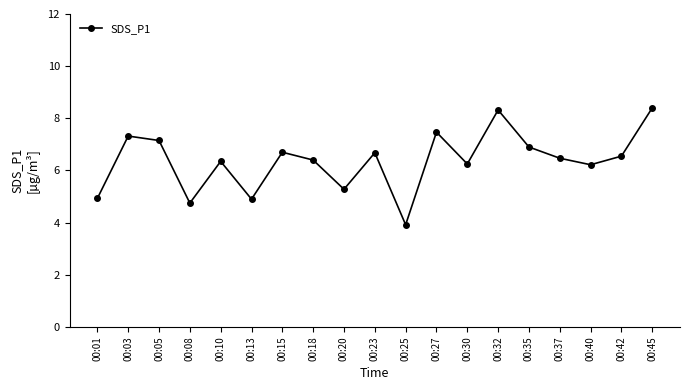

The value at 00:01 is 6.7. True or false?

False